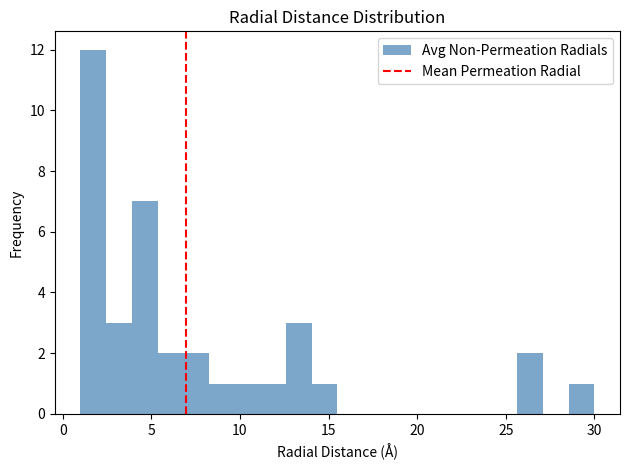

Read against the x-axis, roughly where is the centre of the tallest bar?

1.5